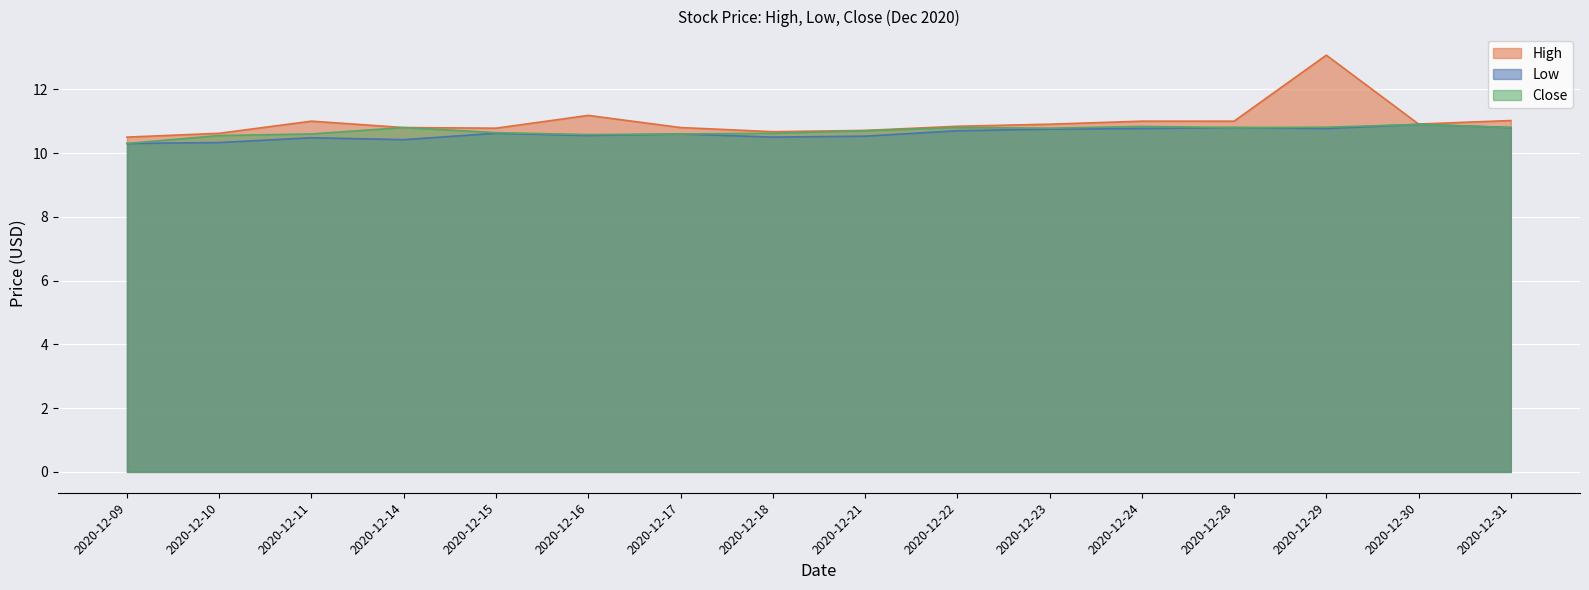

At 2020-12-15, list the series in order from smallest to largest.

Low, Close, High